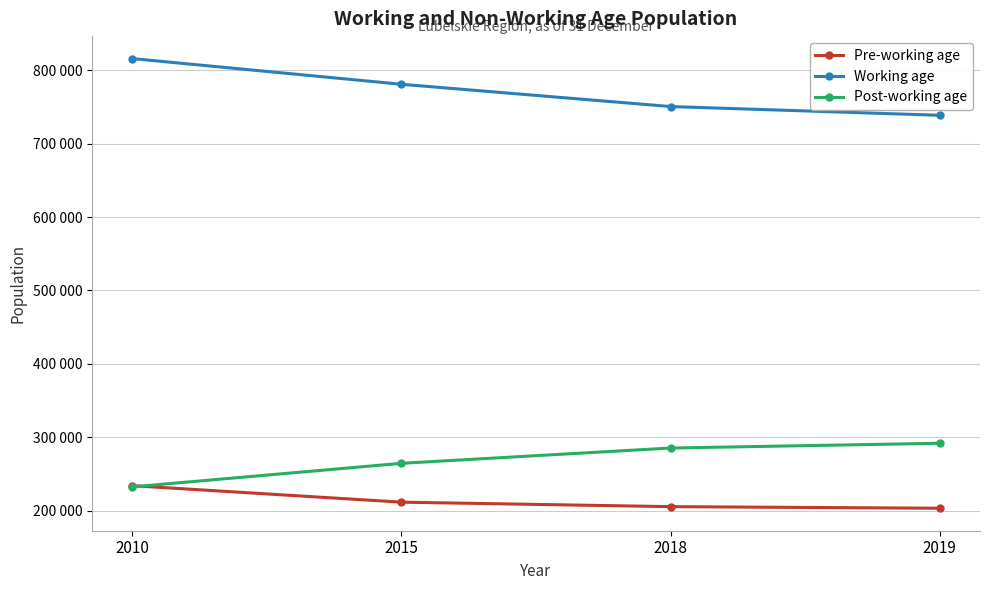

Is it true that Post-working age equals 343098 at 2010?

False